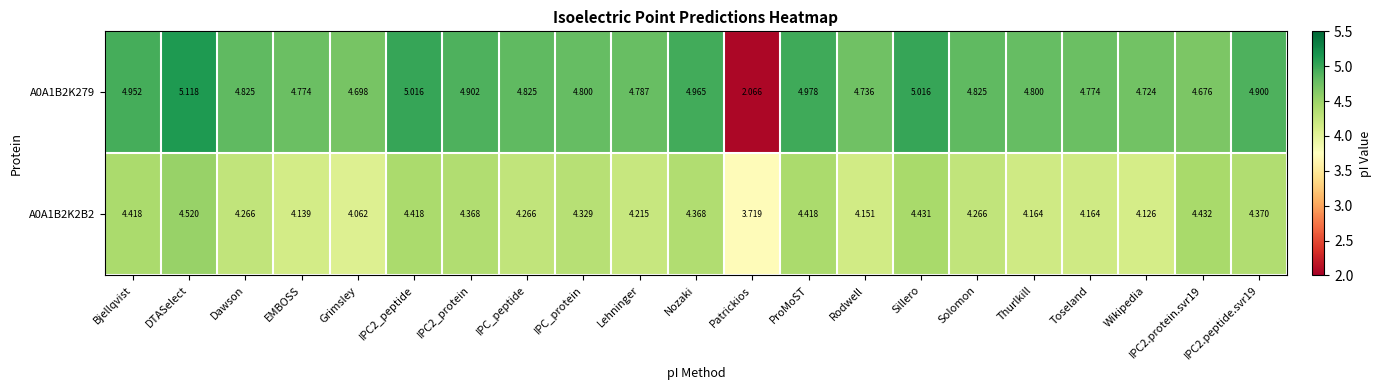

Where is A0A1B2K279 nearest to the value 3?

Patrickios